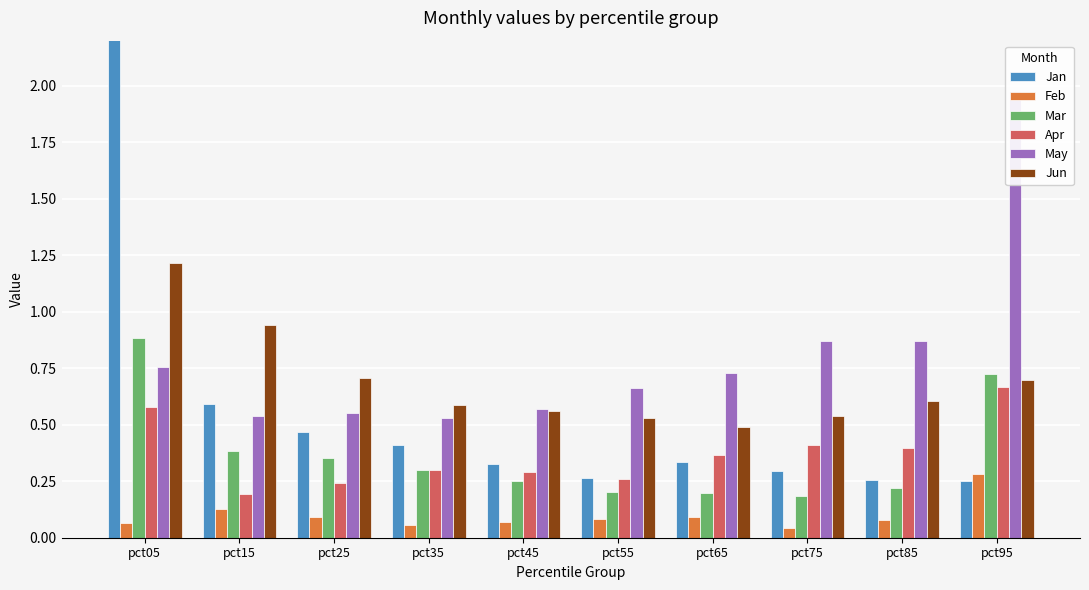

What is the total value across all series at pct75?

2.3